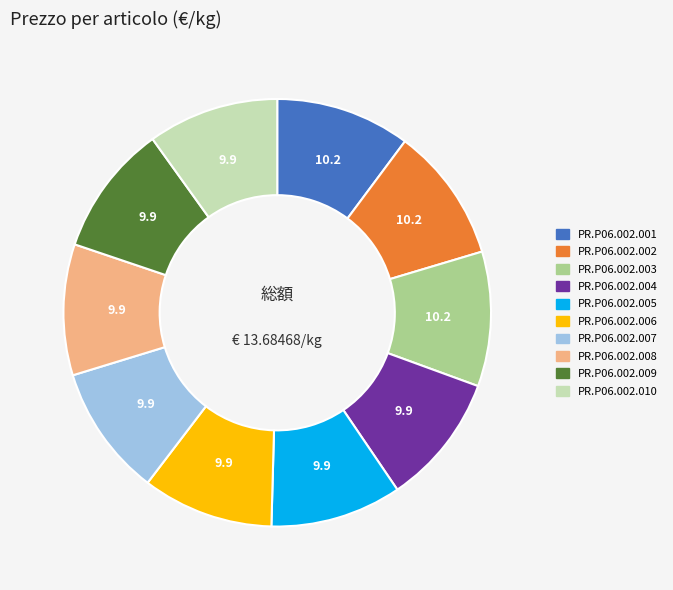

Count the number of slices in the pie.

10